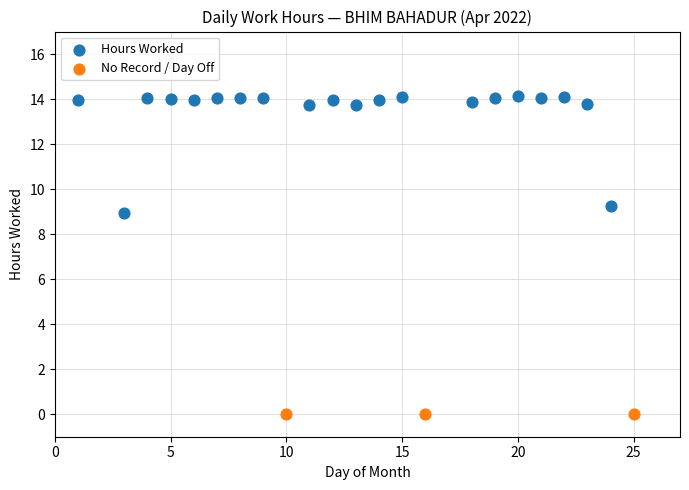

Which series reaches the maximum Y coordinate?

Hours Worked